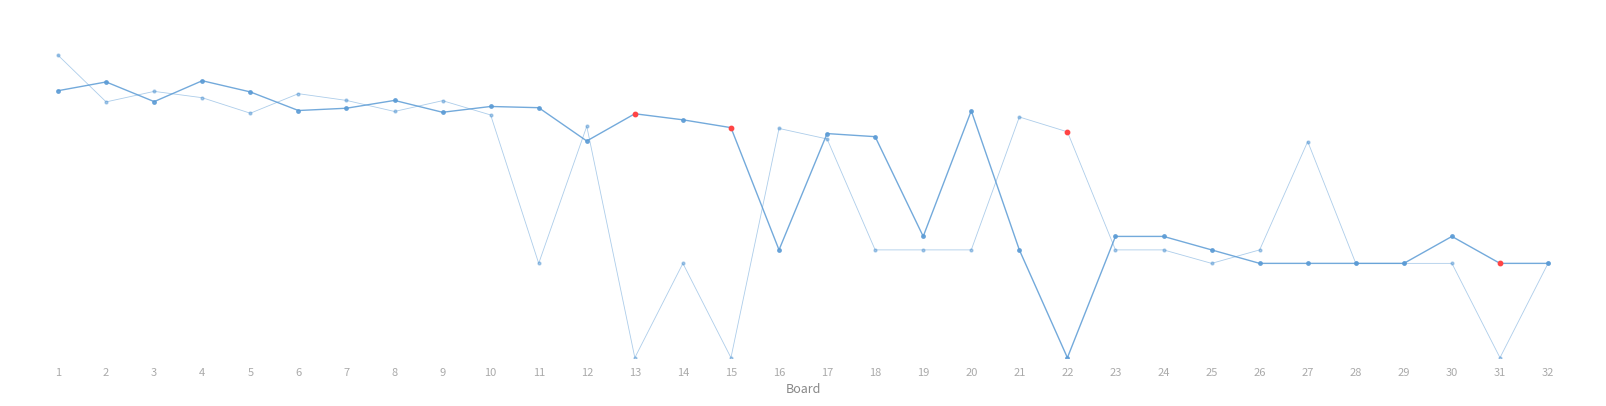

Does the chart have visible grid lines?

No